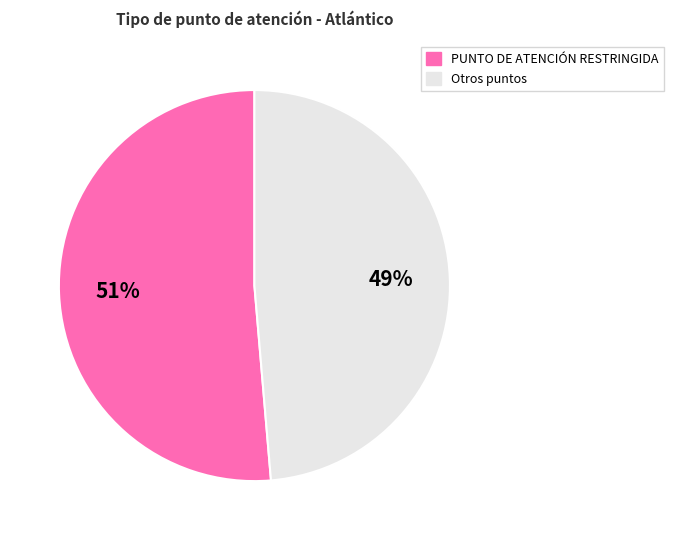

Is there any slice that represents more than half of the pie?

Yes